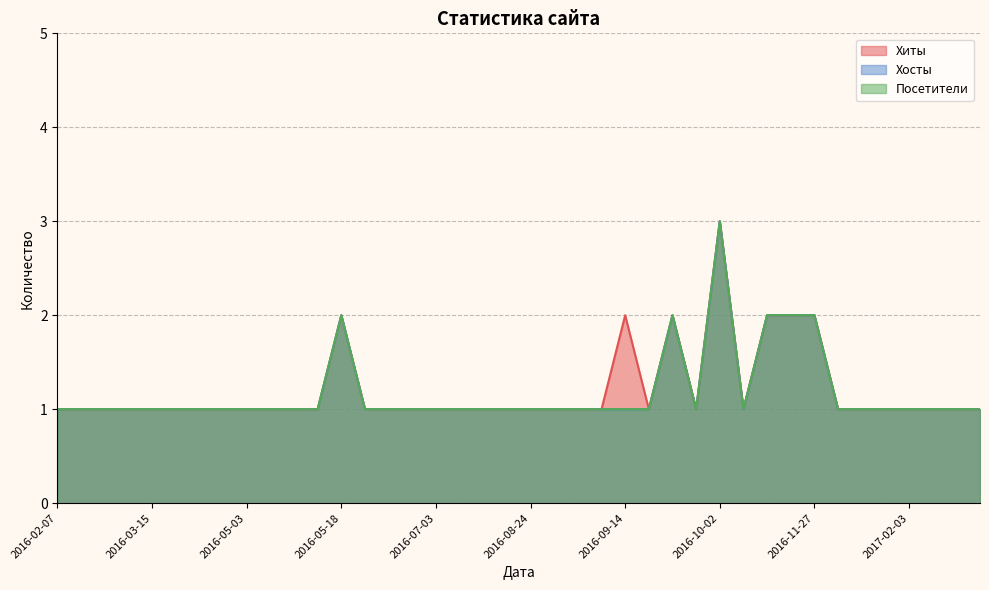

How many Посетители values are between 1 and 2?

39